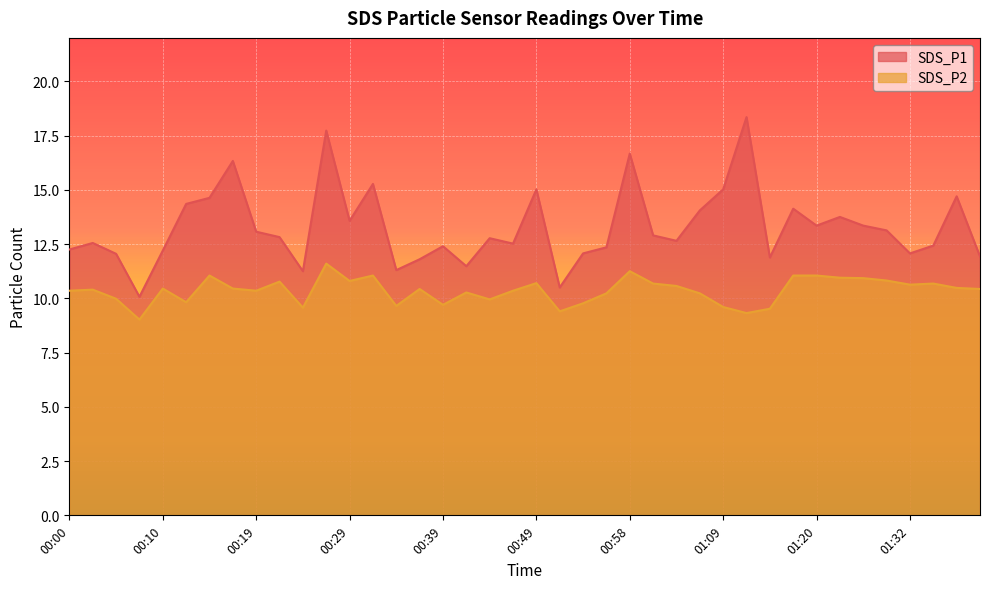

Where is the first local maximum for SDS_P2?

00:02